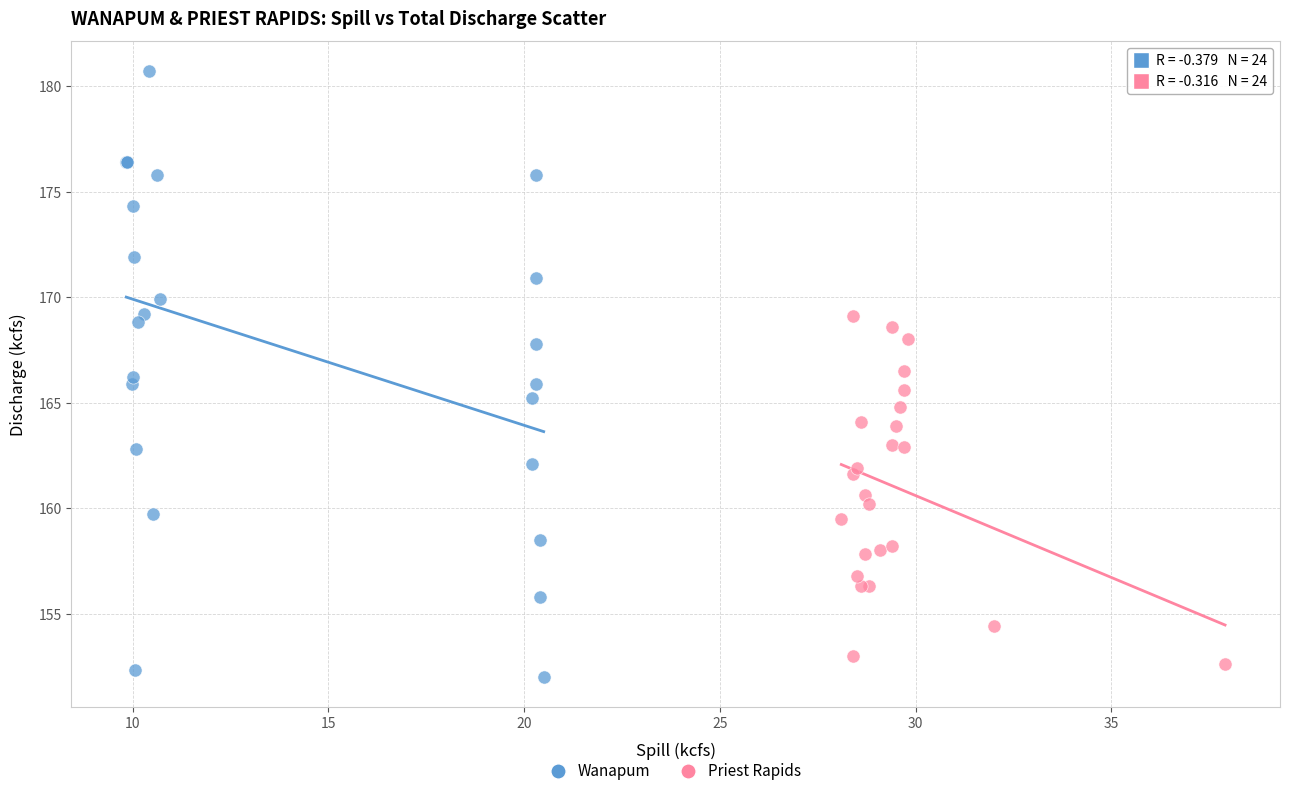

Which series has the widest spread of Y values?

Wanapum